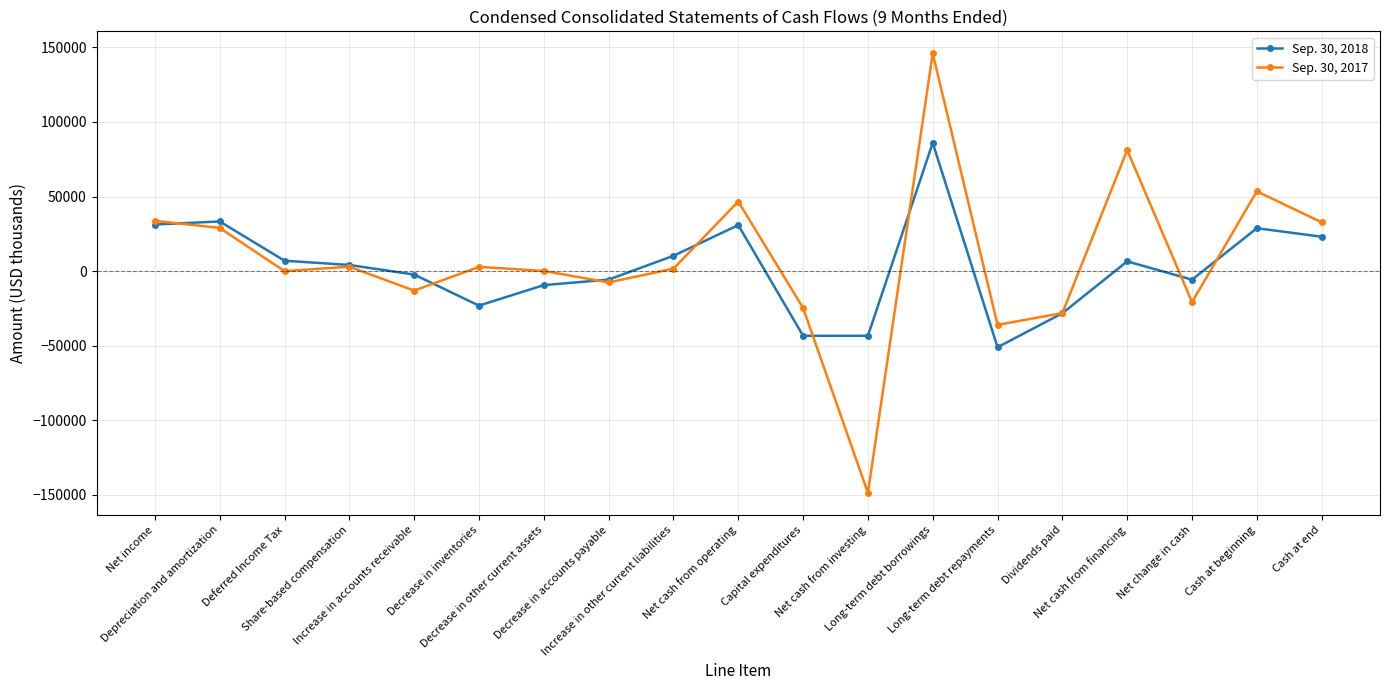

Between Net income and Decrease in accounts payable, which series saw the biggest shift?

Sep. 30, 2017